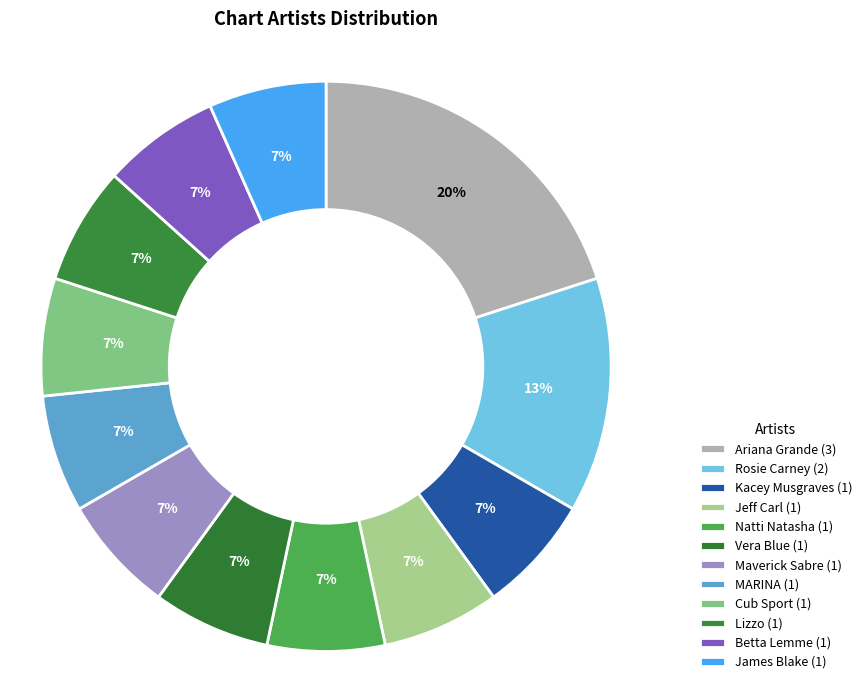

To the nearest percent, what portion does Betta Lemme represent?

7%